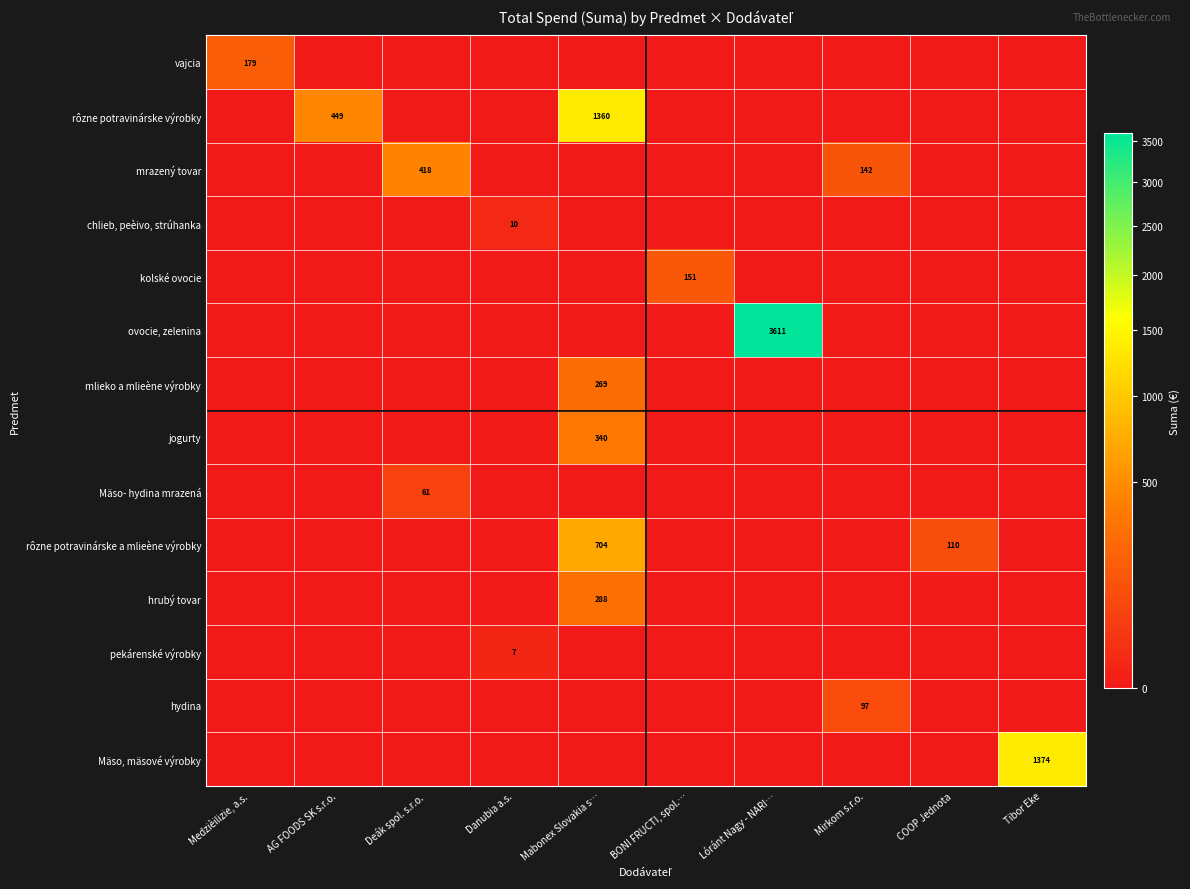

The rôzne potravinárske a mlieène výrobky series shows 189 at COOP Jednota. True or false?

False